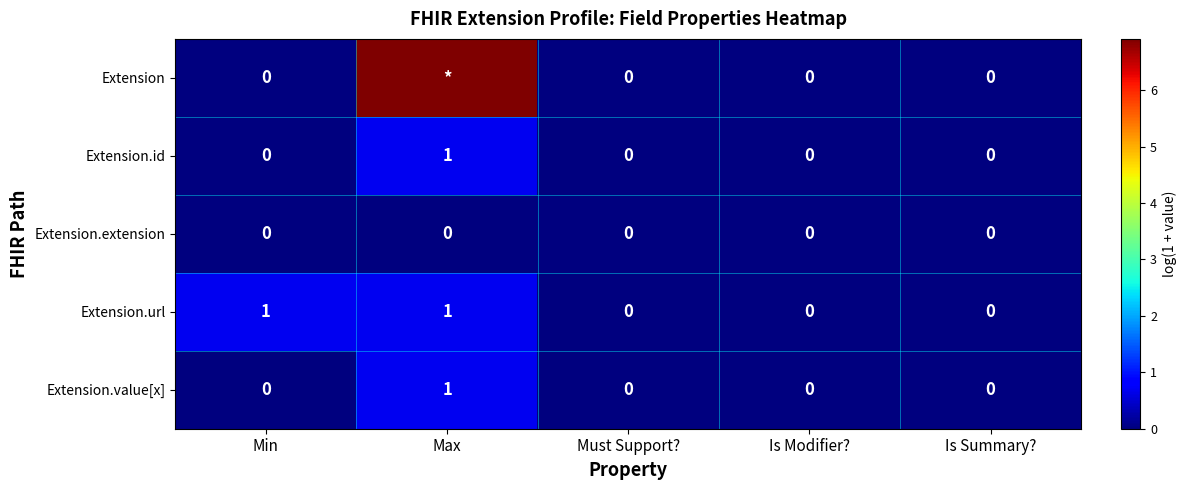

Count the number of categories in the chart.

5